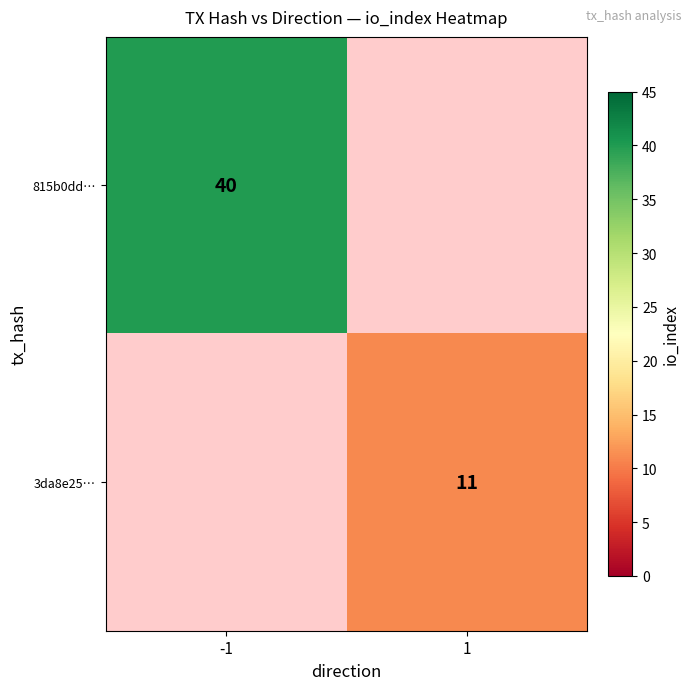

True or false: 3da8e25… has a value of 6 at 1.

False